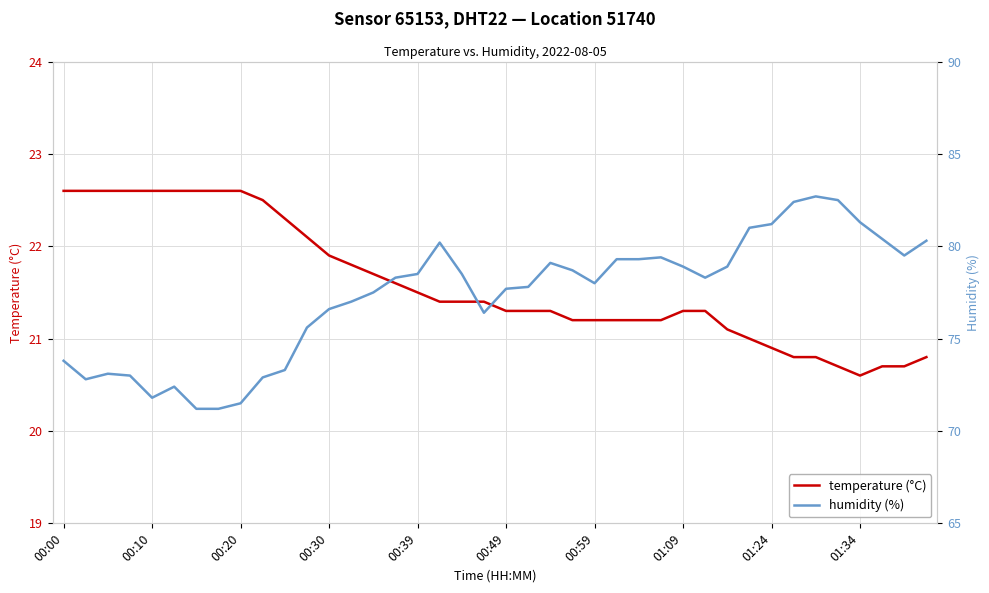

What is the sum of all humidity (%) values?

3092.3